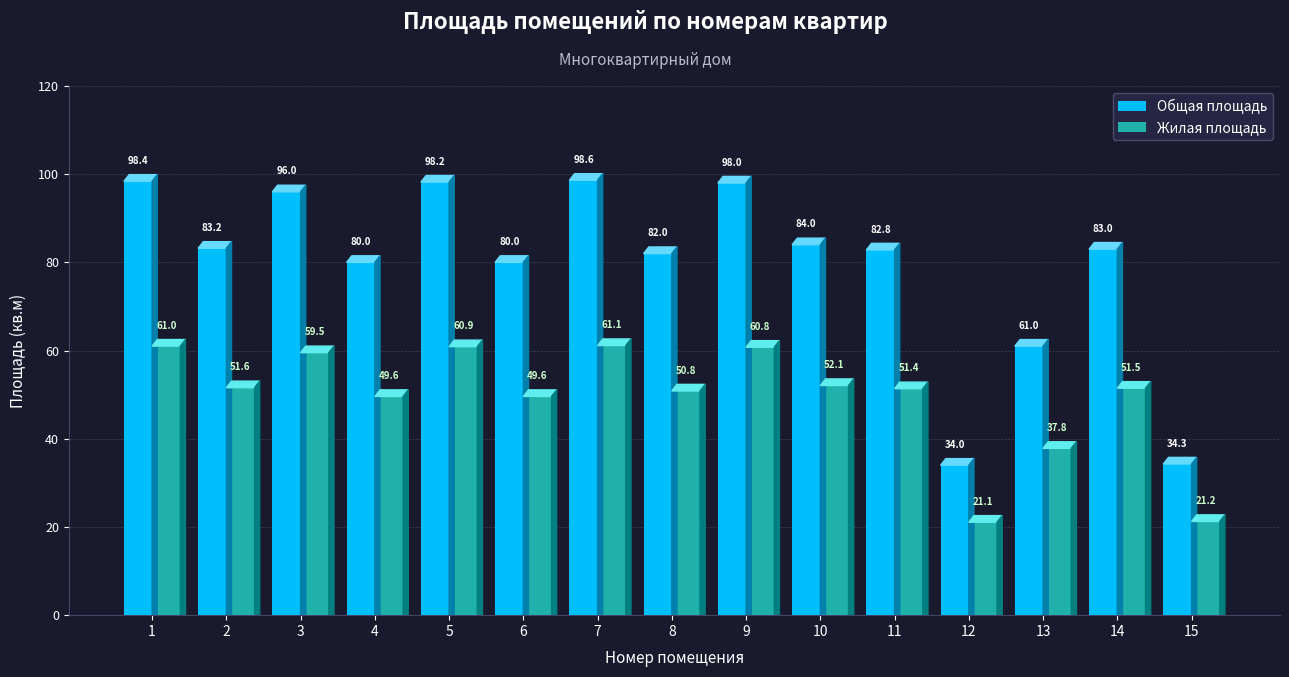

The value of Жилая площадь at 10 is 52.1. True or false?

True